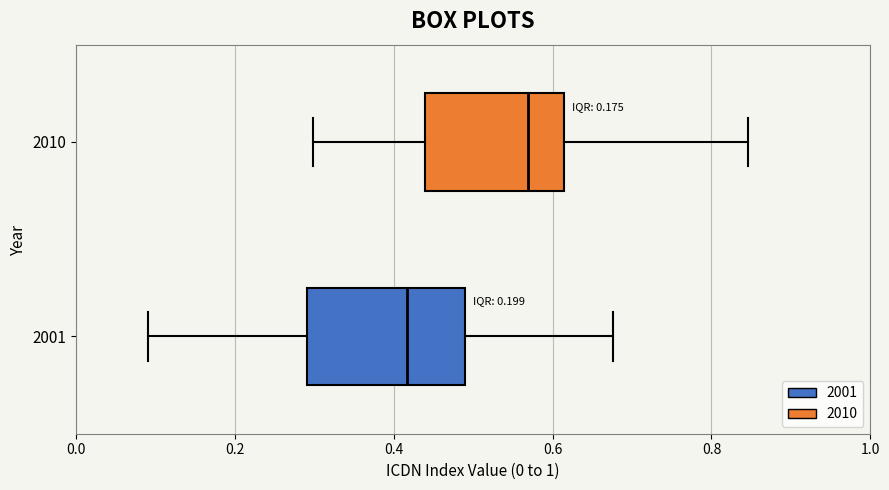

Reading bottom to top, read every box against the x-axis: the position of its median line, the range the box covers, and the ends of its whiskers. The values are not printed on the chart, so give them approximately, as read against the axis.

2001: median 0.42, box 0.30 to 0.50, whiskers 0.10 to 0.68
2010: median 0.56, box 0.44 to 0.62, whiskers 0.30 to 0.84